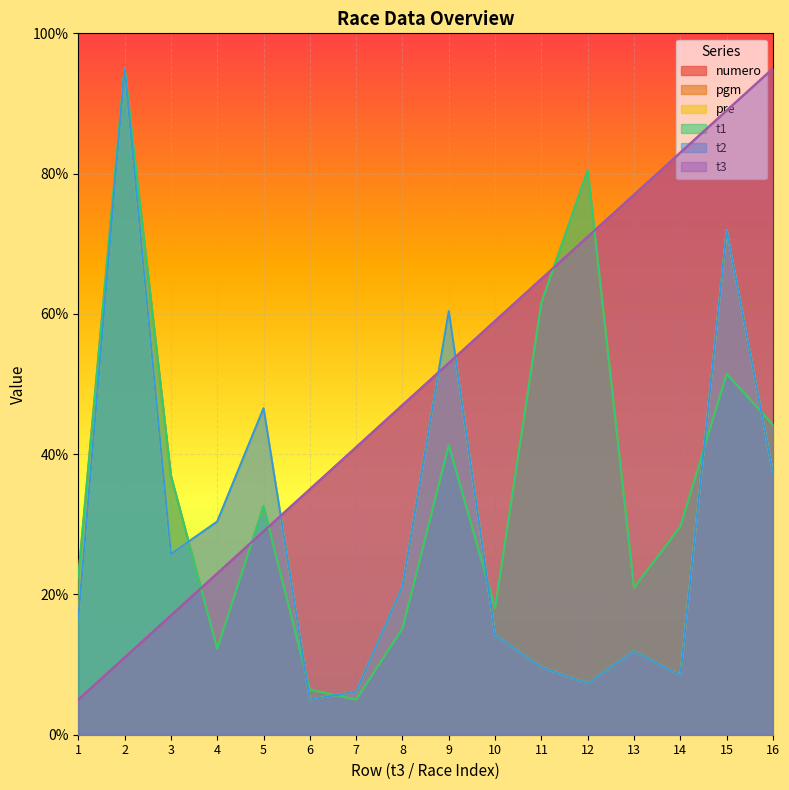

Where is the first local minimum for pre?

3